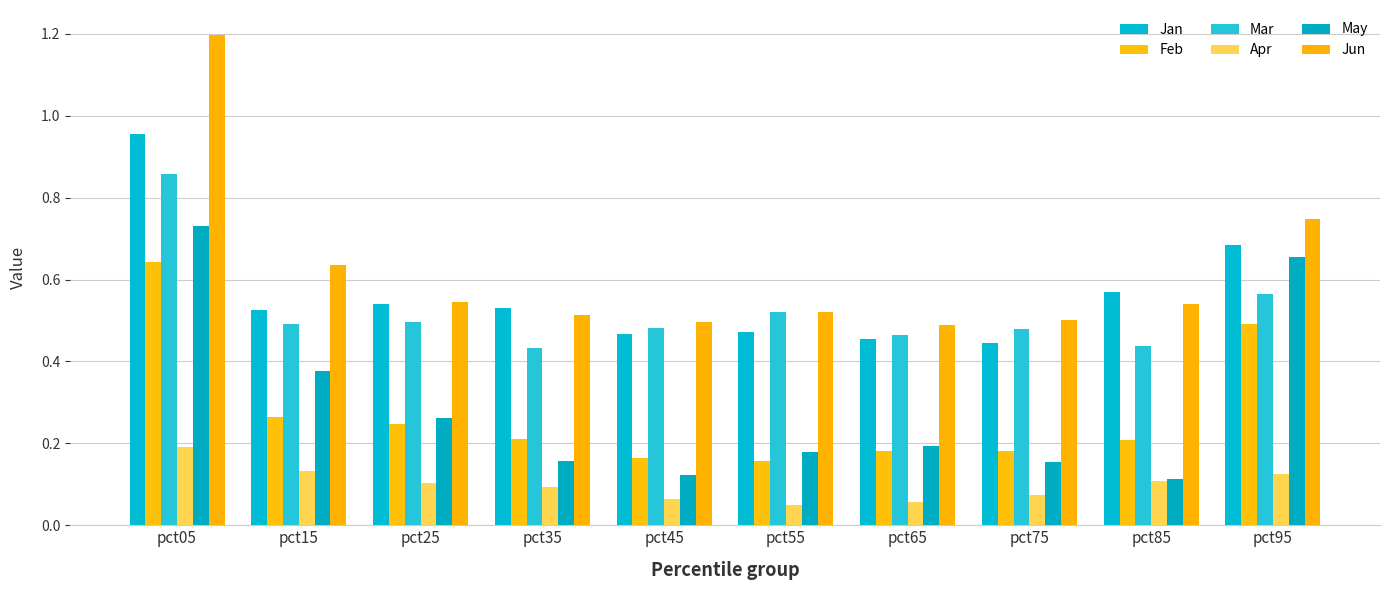

The Apr series shows 0.1 at pct45. True or false?

True